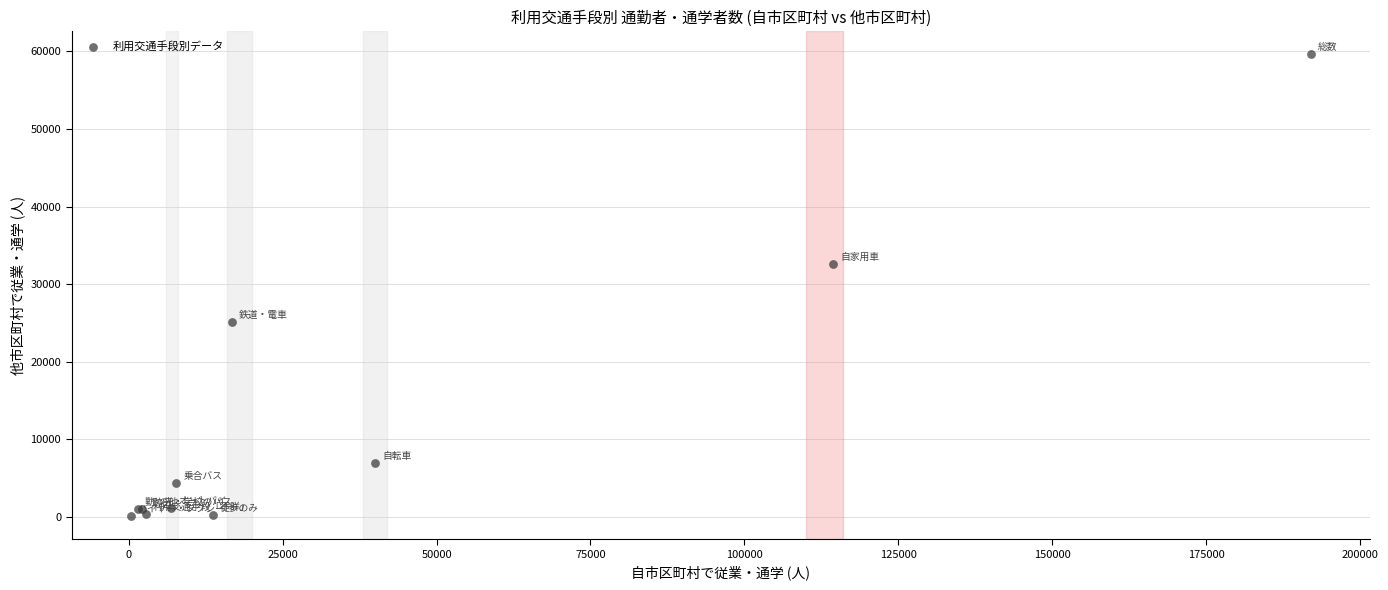

What Y value in the scatter plot is closest to 29846?

32556